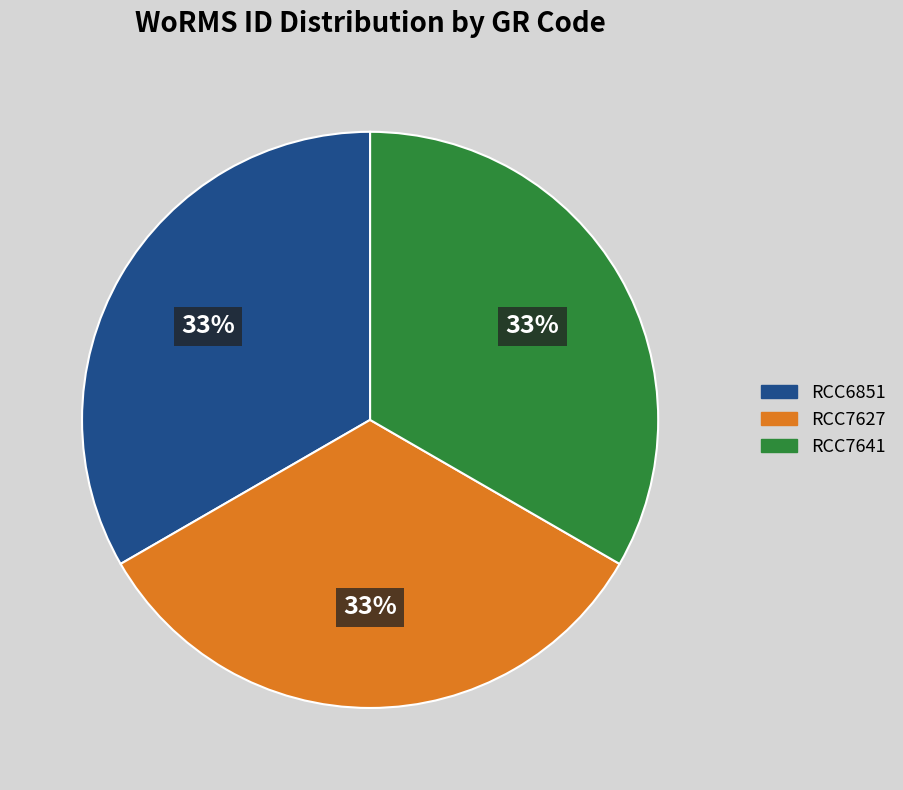

The RCC7627 slice represents 33% of the pie. True or false?

True